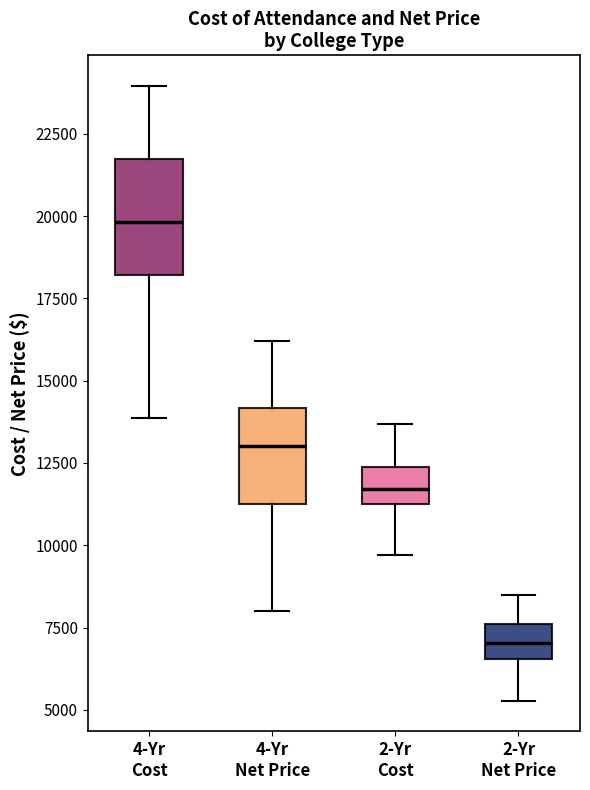

Which box is the tallest, from its lower edge to its upper edge?

4-Yr Cost